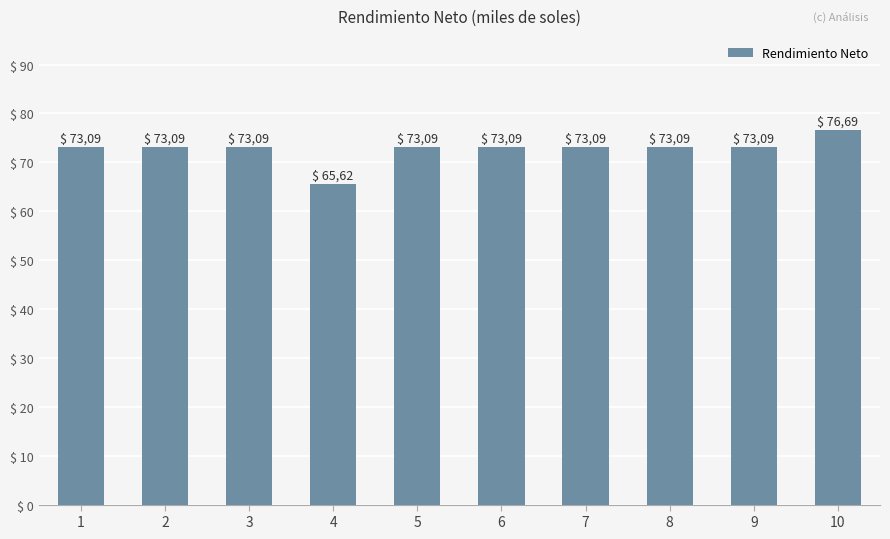

How many bars are there in total?

10